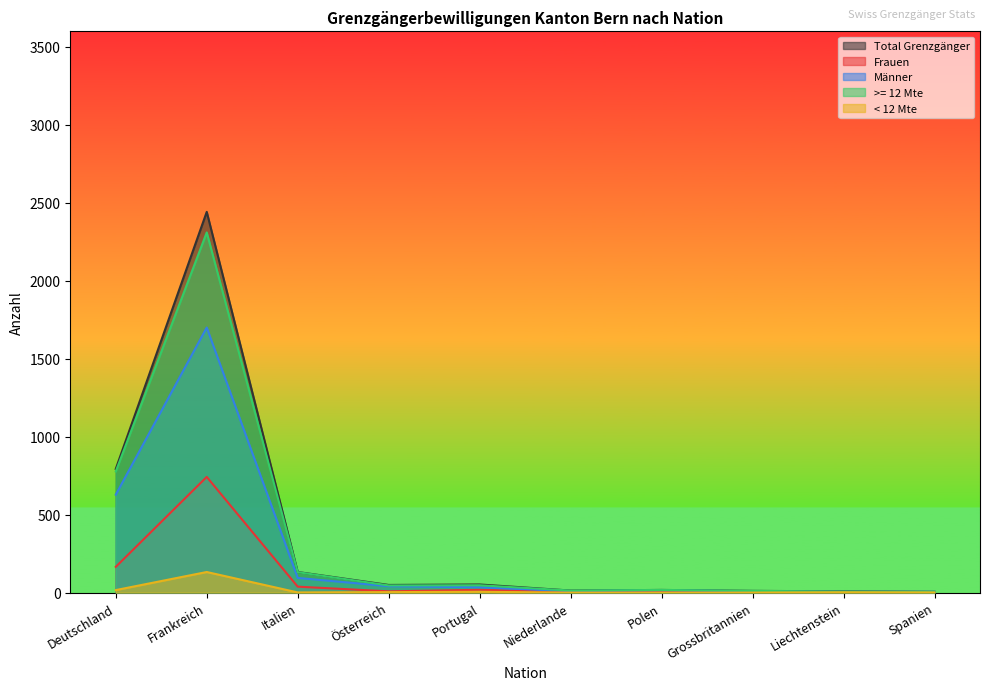

At which category does the chart reach its peak across all series?

Frankreich